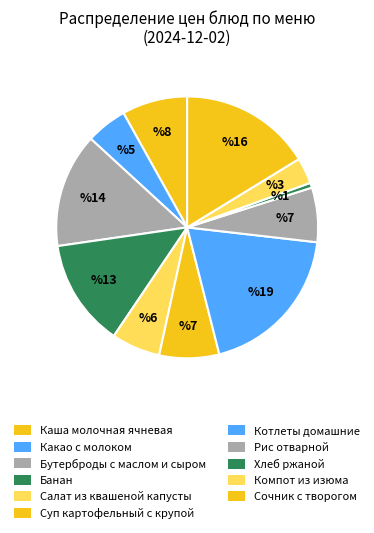

To the nearest percent, what is the combined percentage of Банан and Бутерброды с маслом и сыром?

27%